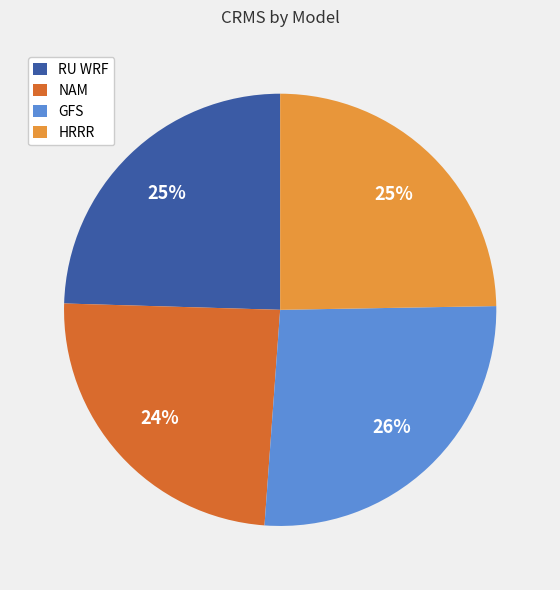

Does HRRR represent more than half of the total?

No